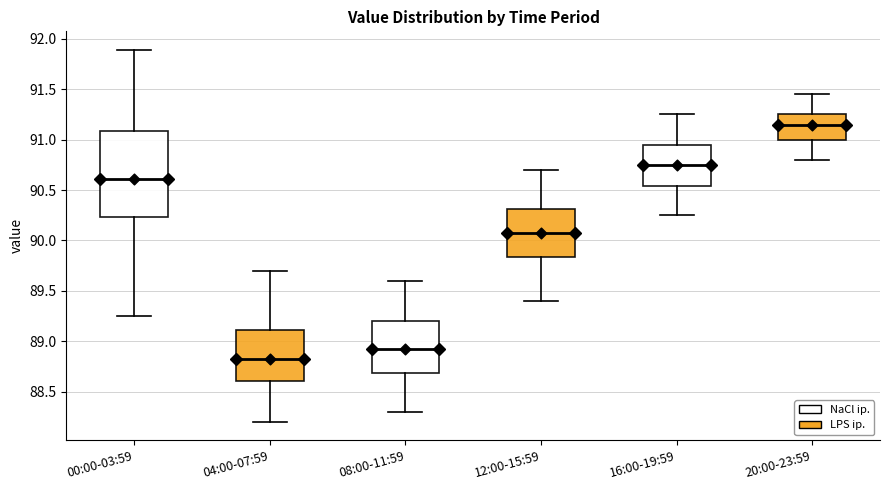

Comparing the boxes themselves (not the whiskers), which one is the tallest?

00:00-03:59